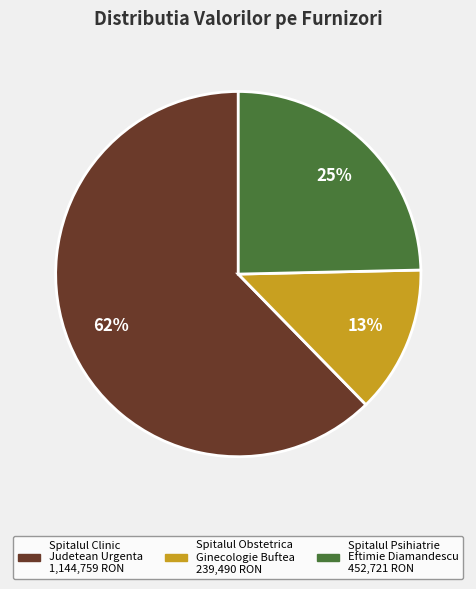

How many slices are in this pie chart?

3